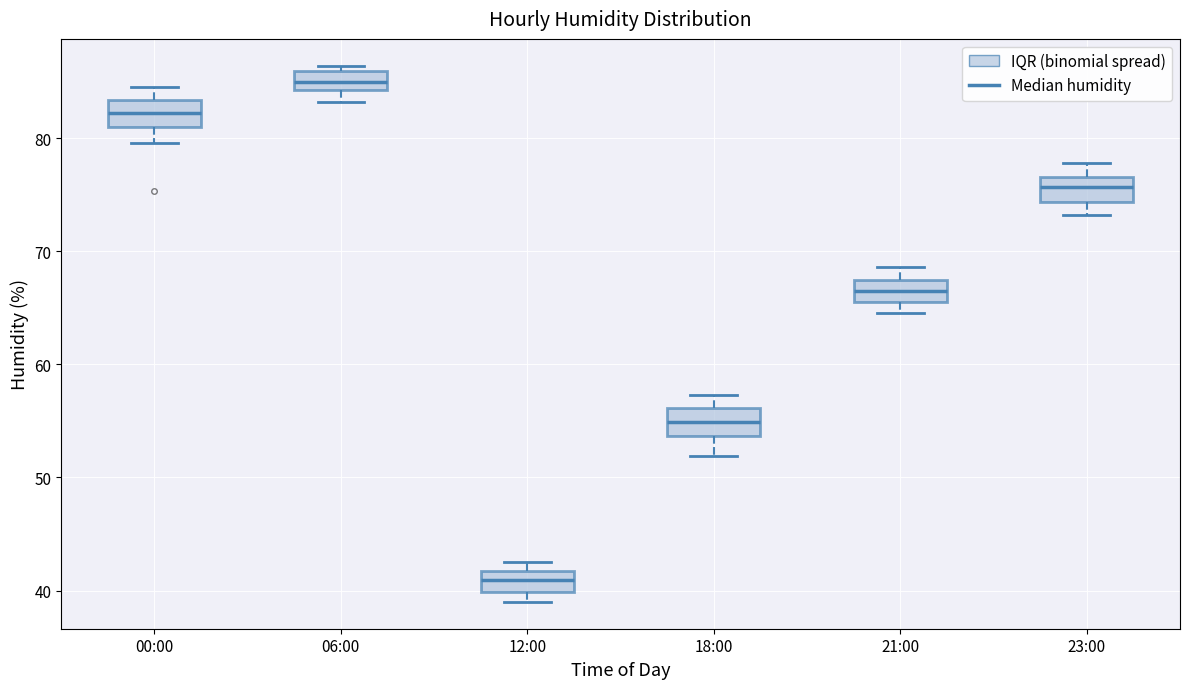

Reading left to right, transcribe this box plot: for each box, give where its median line is, the range the box spans, and where its two whiskers end, as read against the y-axis. The values are not printed on the chart, so give them approximately, as read against the axis.

00:00: median 82, box 81 to 83, whiskers 80 to 85
06:00: median 85, box 84 to 86, whiskers 83 to 86 (just above the box's upper edge)
12:00: median 41, box 40 to 42, whiskers 39 to 43
18:00: median 55, box 54 to 56, whiskers 52 to 57
21:00: median 67 (inside the box), box 66 to 67, whiskers 65 to 69
23:00: median 76, box 74 to 77, whiskers 73 to 78